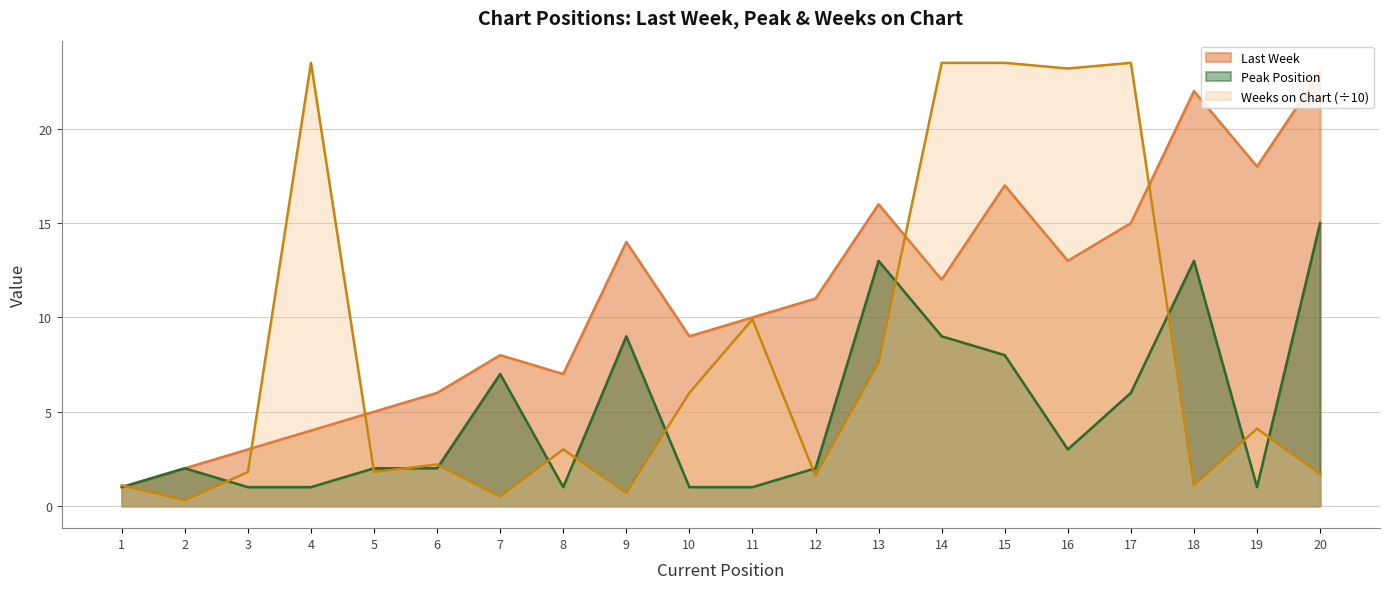

At which label is Last Week closest to 12?

14